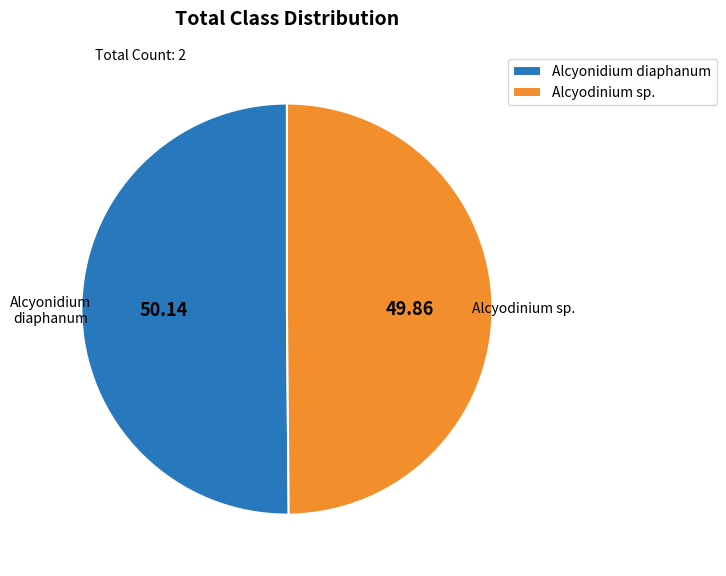

Is the sum of Alcyonidium diaphanum and Alcyodinium sp. greater than half?

Yes